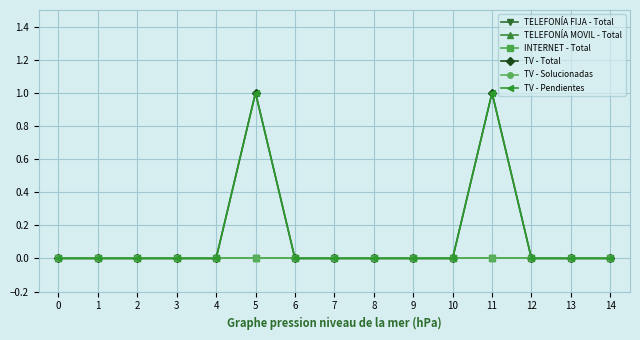

Is this an area chart (filled region under the line)?

No